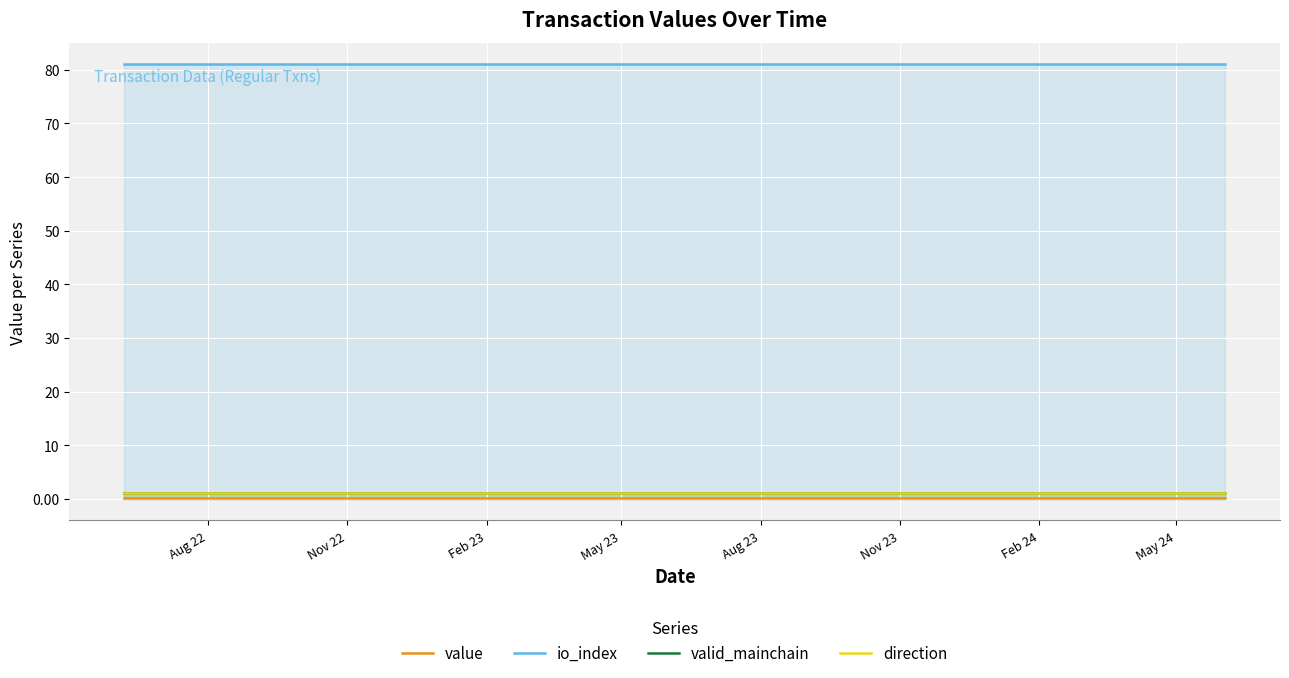

Which label corresponds to the smallest value in the chart?

Aug 22